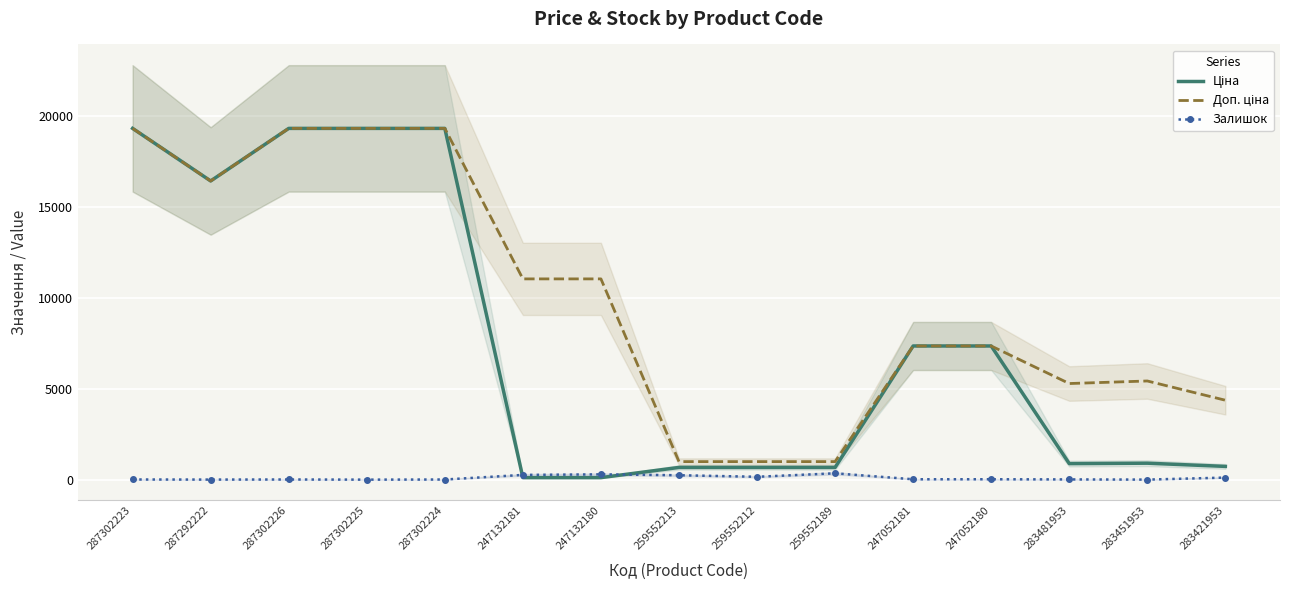

Reading left to right, what are all the values shown in this chart?

Ціна: 19343.1	16448.2	19343.1	19343.1	19343.1	110.5	110.5	672.1	672.1	672.1	7360.2	7360.2	882.1	905.5	728.8
Доп. ціна: 19343.1	16448.2	19343.1	19343.1	19343.1	11055.0	11055.0	992.7	992.7	992.7	7360.2	7360.2	5292.4	5432.8	4372.9
Залишок: 8.0	3.0	8.0	0.0	7.0	260.0	290.0	242.0	157.0	348.0	20.0	21.0	12.0	2.0	113.0